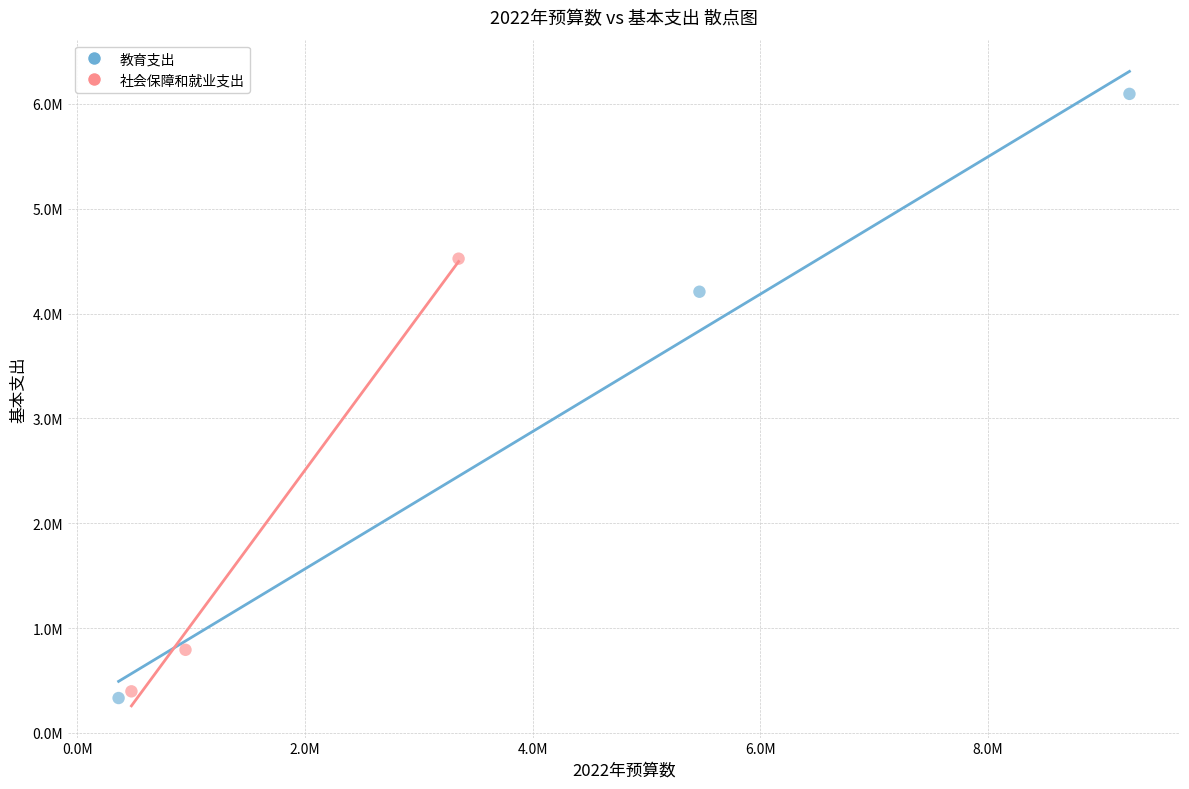

Which series contains the lowest Y value?

教育支出